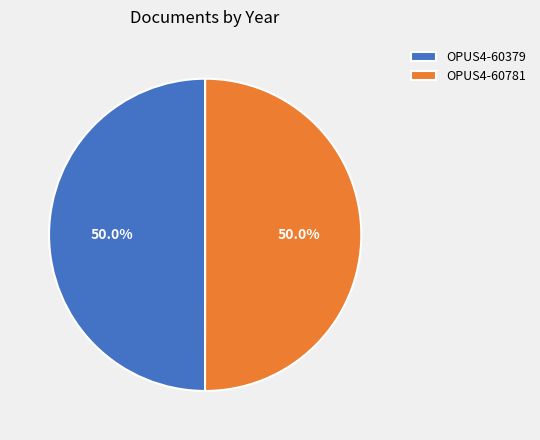

What is the ratio of the value at OPUS4-60781 to the value at OPUS4-60379?

1.0